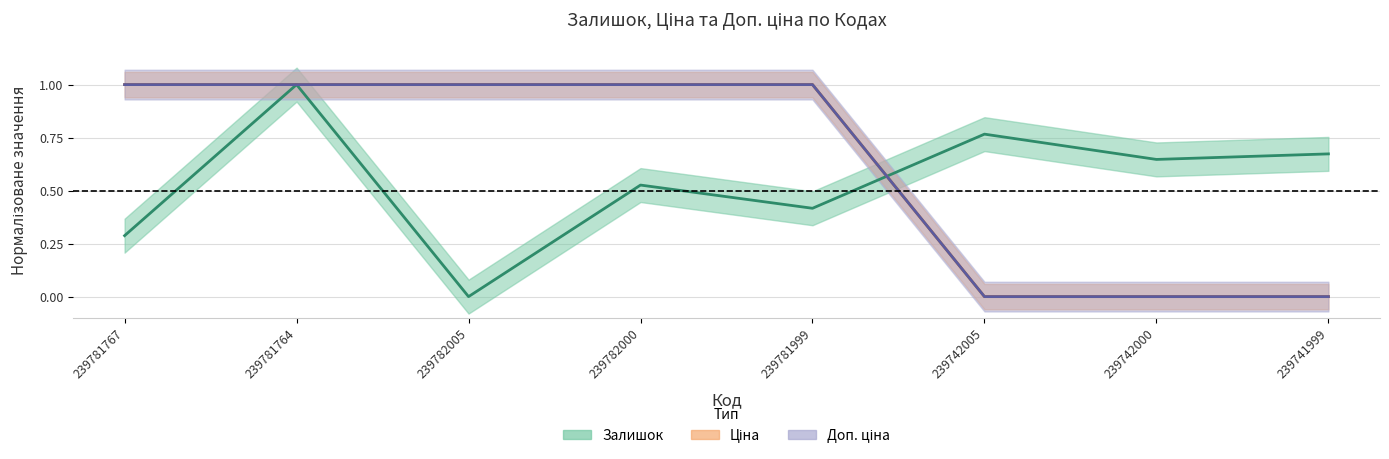

True or false: Доп. ціна and Ціна intersect in this chart.

False